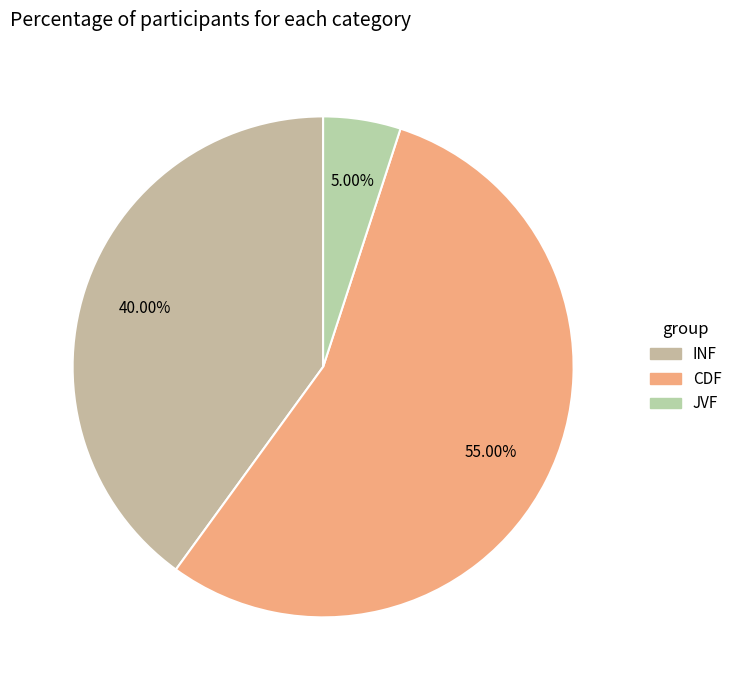

What percentage is NOT represented by CDF?

45.0%